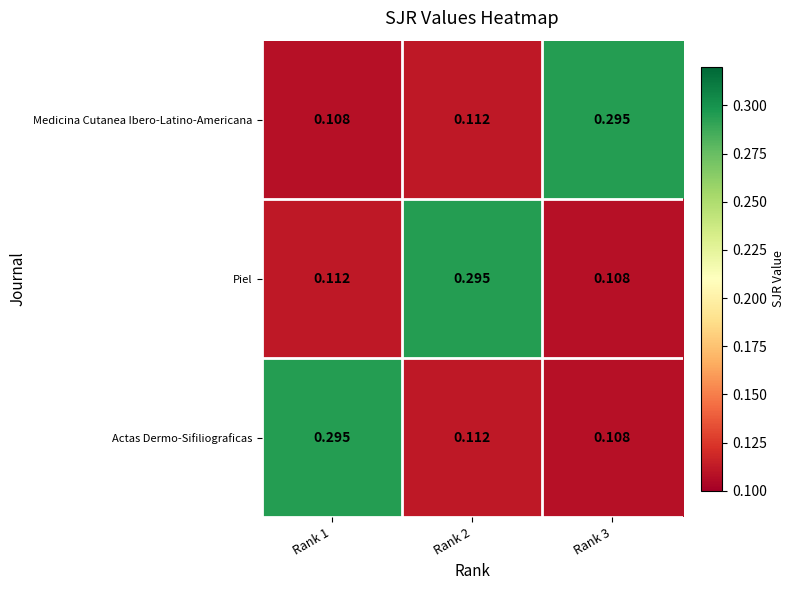

Is the value of Medicina Cutanea Ibero-Latino-Americana at Rank 1 greater than the value of Piel at Rank 1?

No